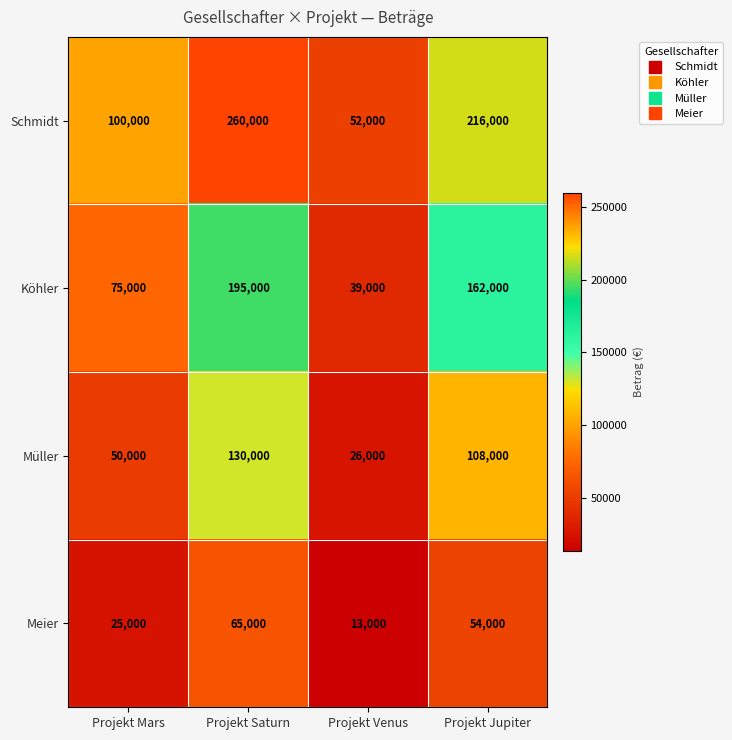

What is the sum of all Meier values?

157000